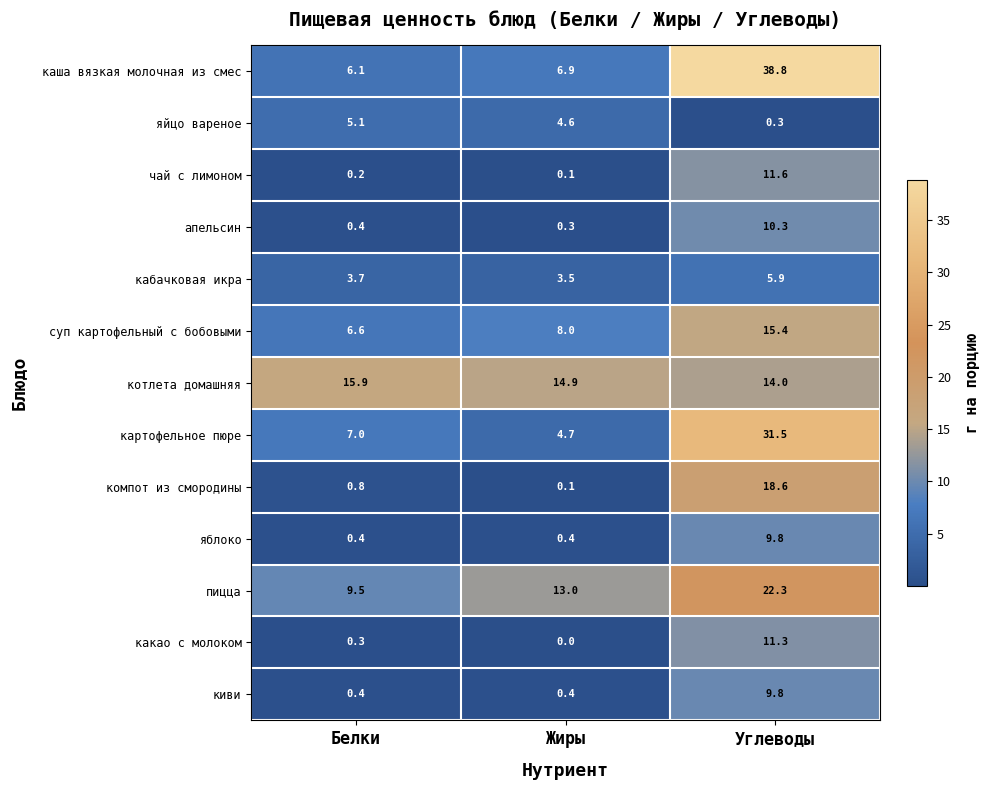

Is it true that апельсин equals 3.0 at Углеводы?

False